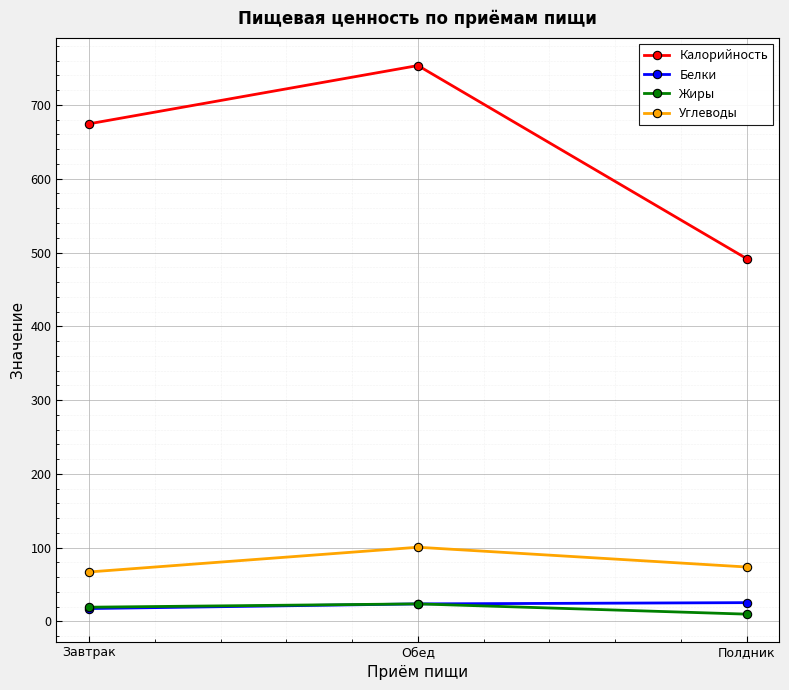

True or false: Калорийность has a value of 674.5 at Завтрак.

True